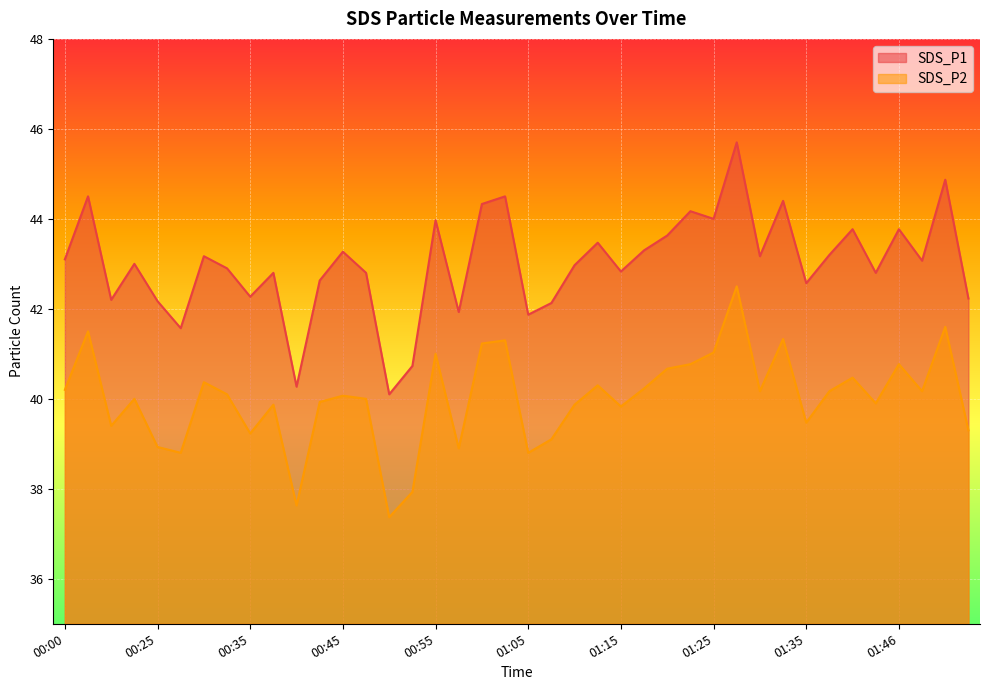

At which category does SDS_P1 reach its first local peak?

00:06